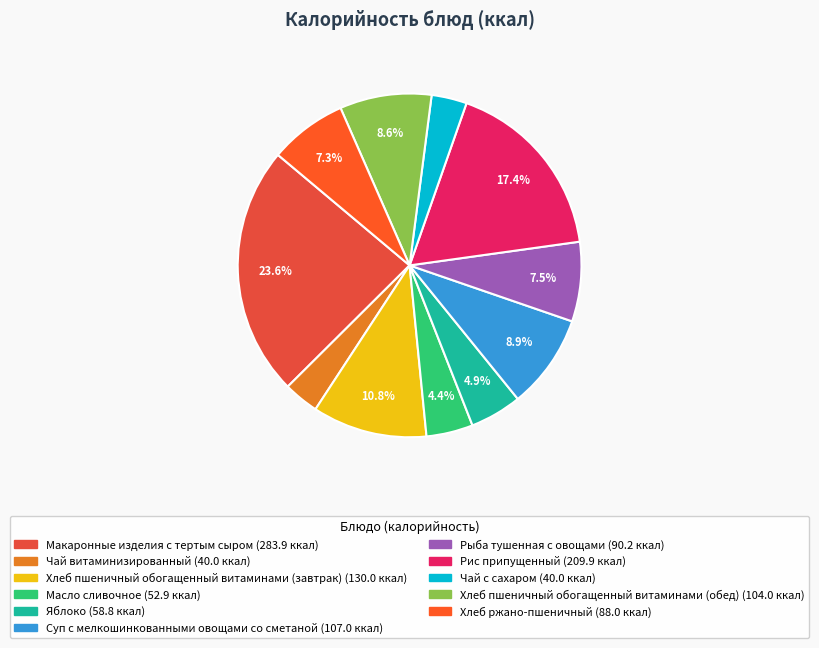

How many segments does this pie chart have?

11